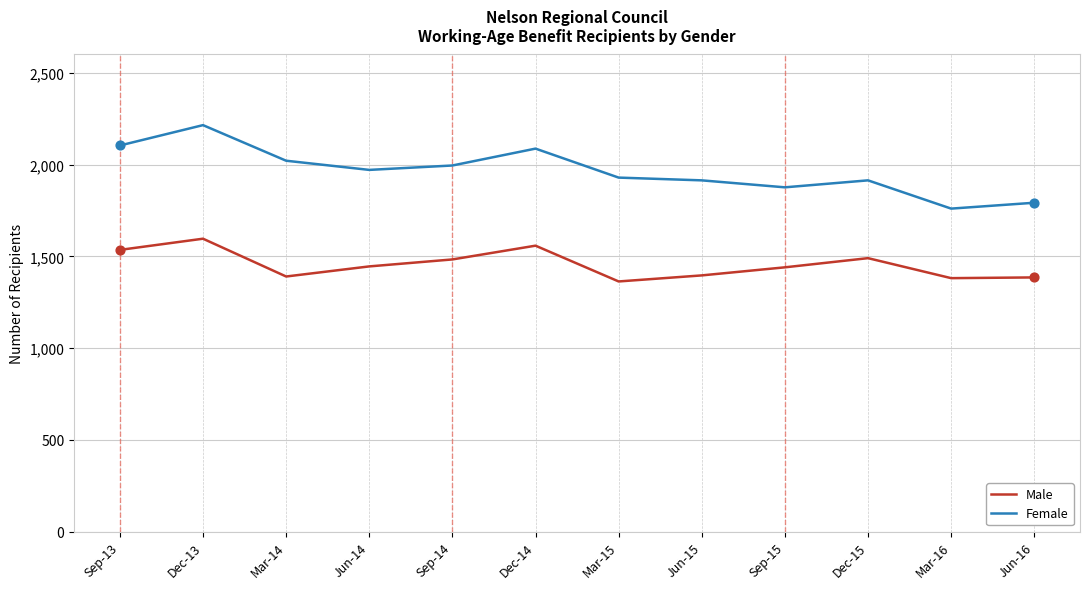

What is the total value across all series at Sep-14?

3478